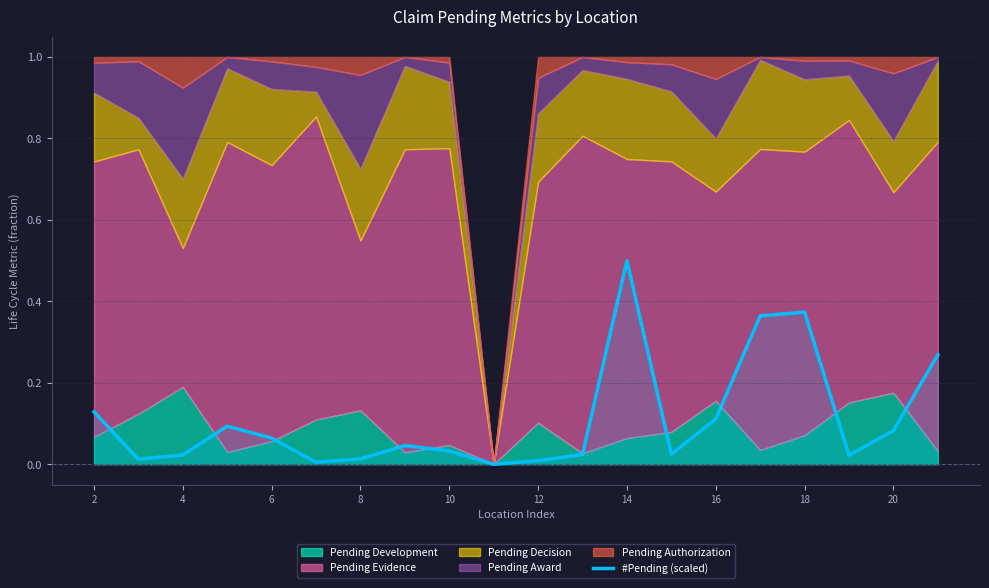

The #Pending (scaled) series shows 0.5 at 14. True or false?

True